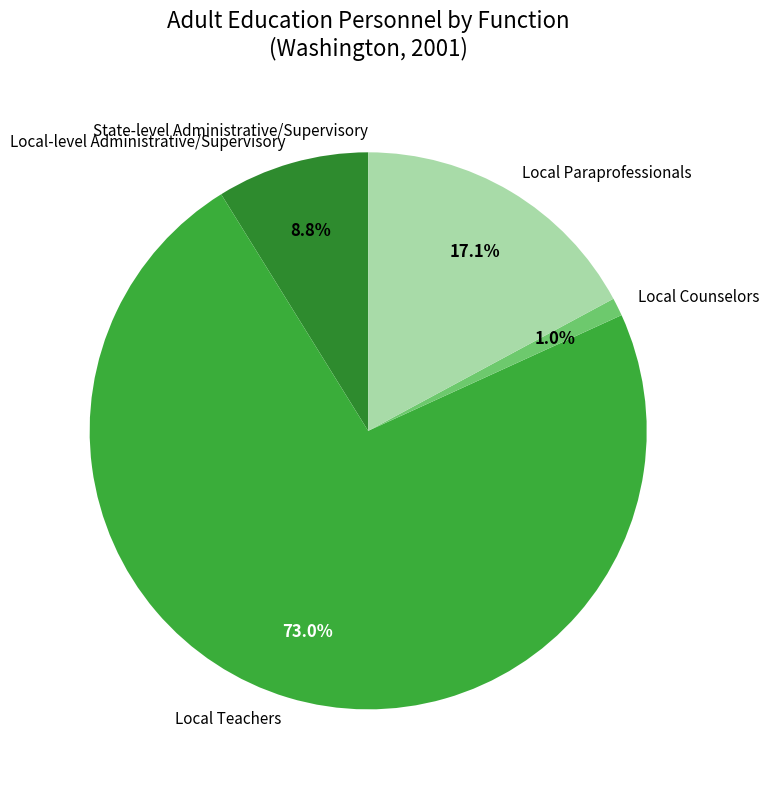

To the nearest percent, what portion does Local Teachers represent?

73%